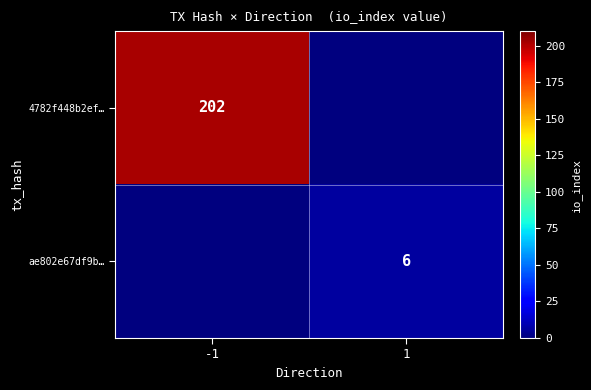

The value of 4782f448b2ef… at -1 is 84. True or false?

False